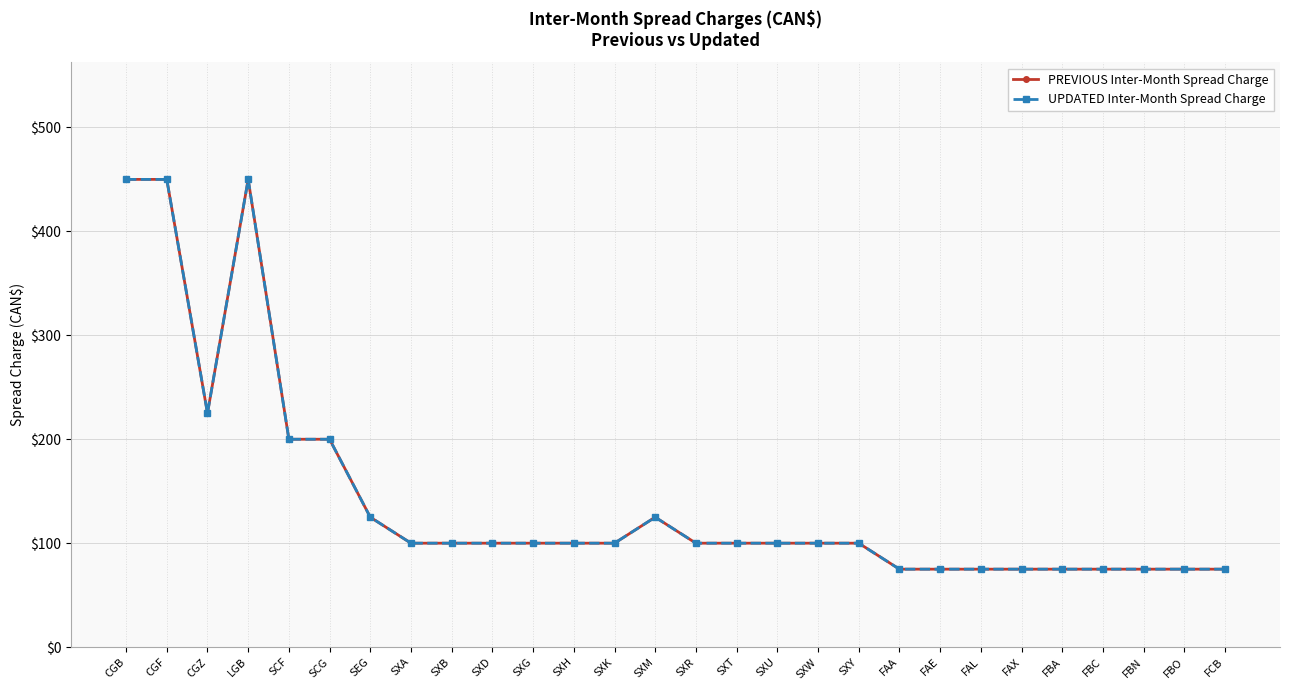

Does the chart have visible grid lines?

Yes